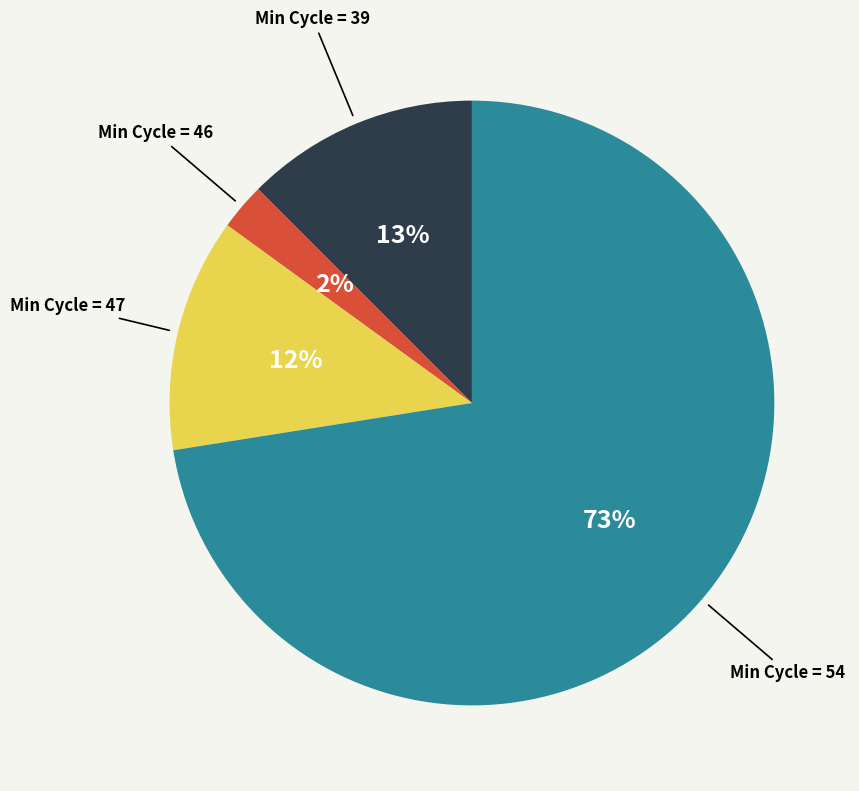

To the nearest percent, what is the average slice percentage?

25%